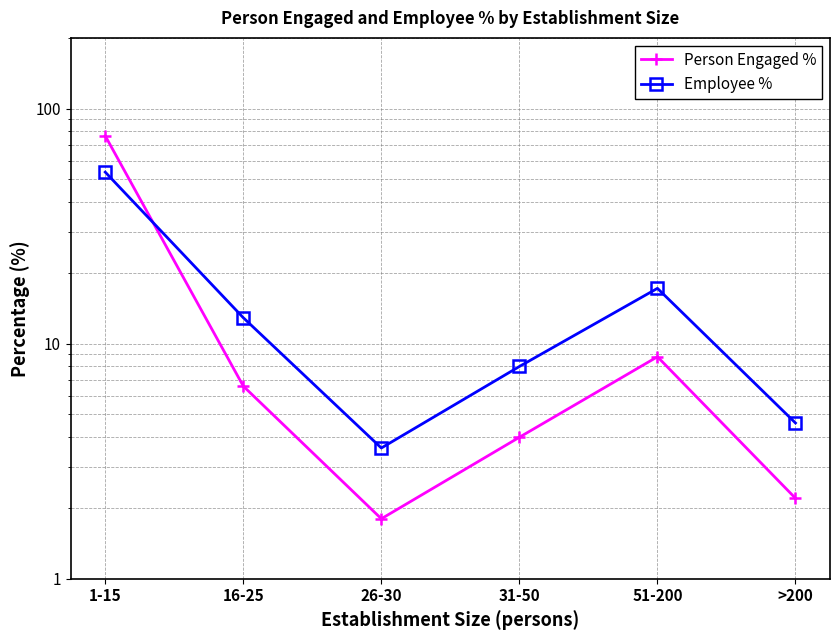

Between which two adjacent categories do Person Engaged % and Employee % first intersect?

1-15 and 16-25